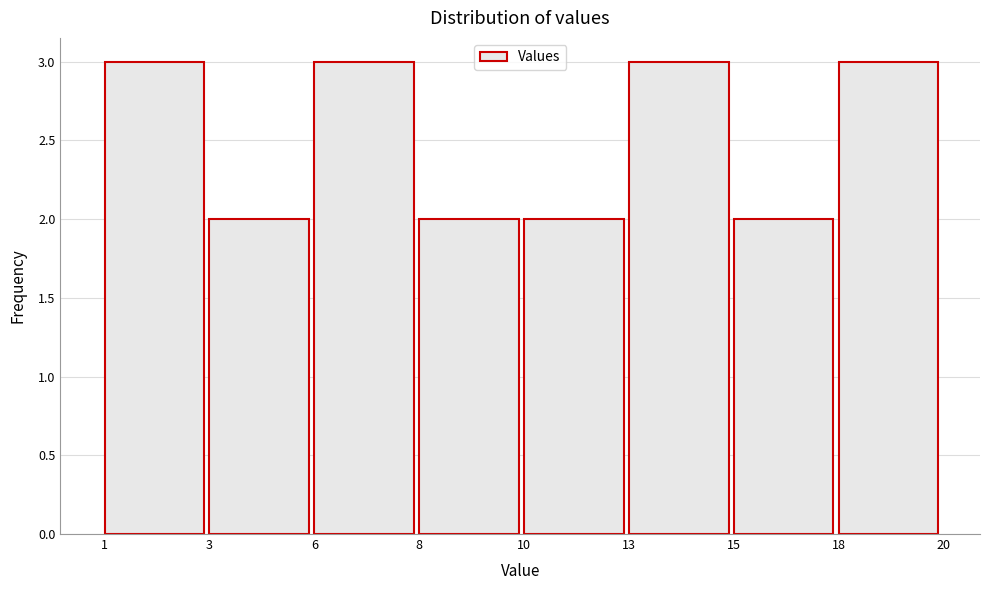

Reading left to right, transcribe all the data shown in this chart.

3	2	3	2	2	3	2	3